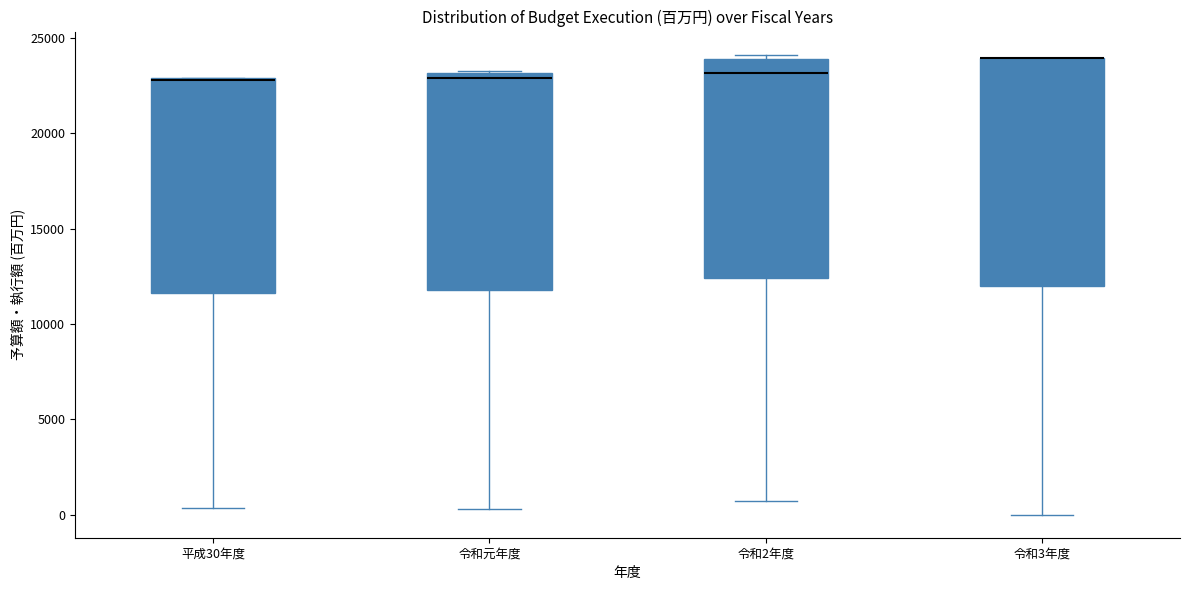

Where is the upper edge of the box for 令和元年度 on the y-axis? The values are not printed on the chart, so give them approximately, as read against the axis.

23000